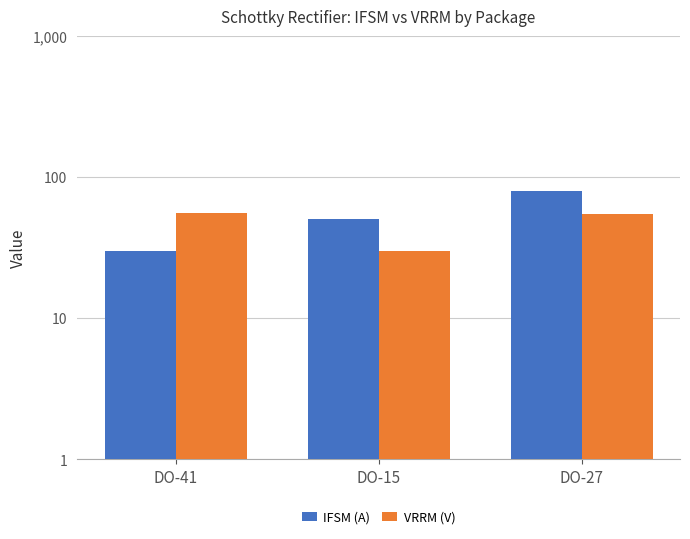

Rank the series by their average value, from highest to lowest.

IFSM (A), VRRM (V)